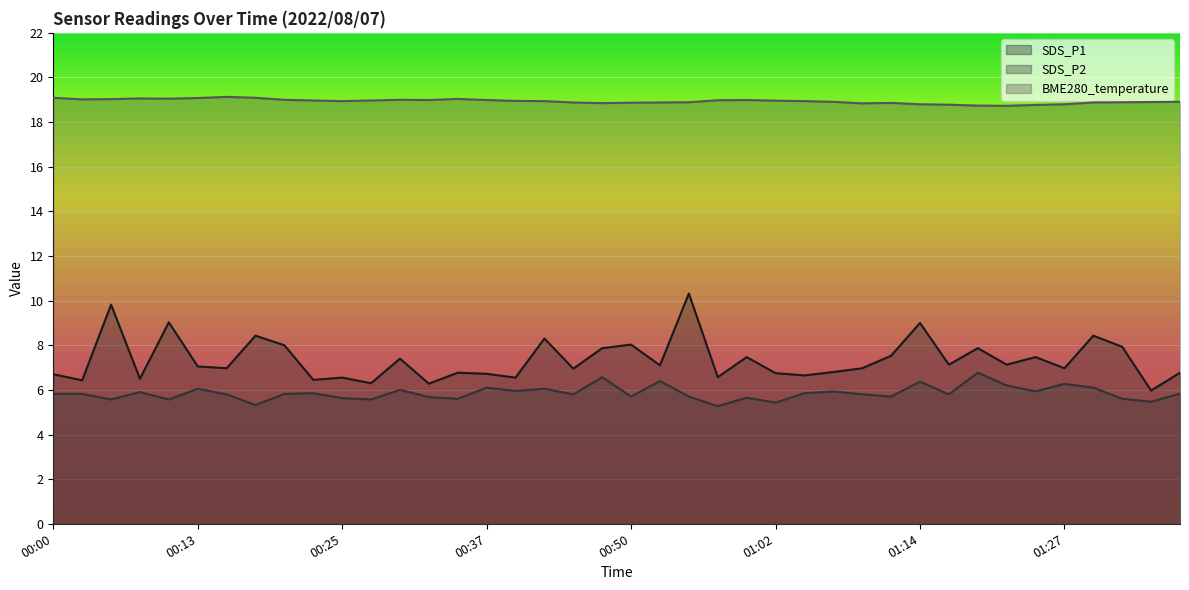

What position from the left is 01:24?

35